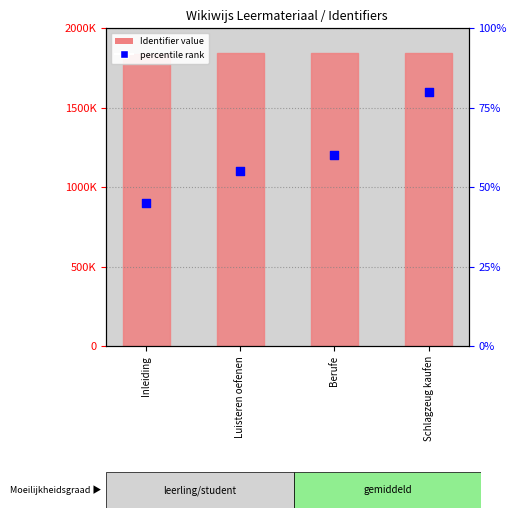

At how many categories does at least one series exceed 414349?

4